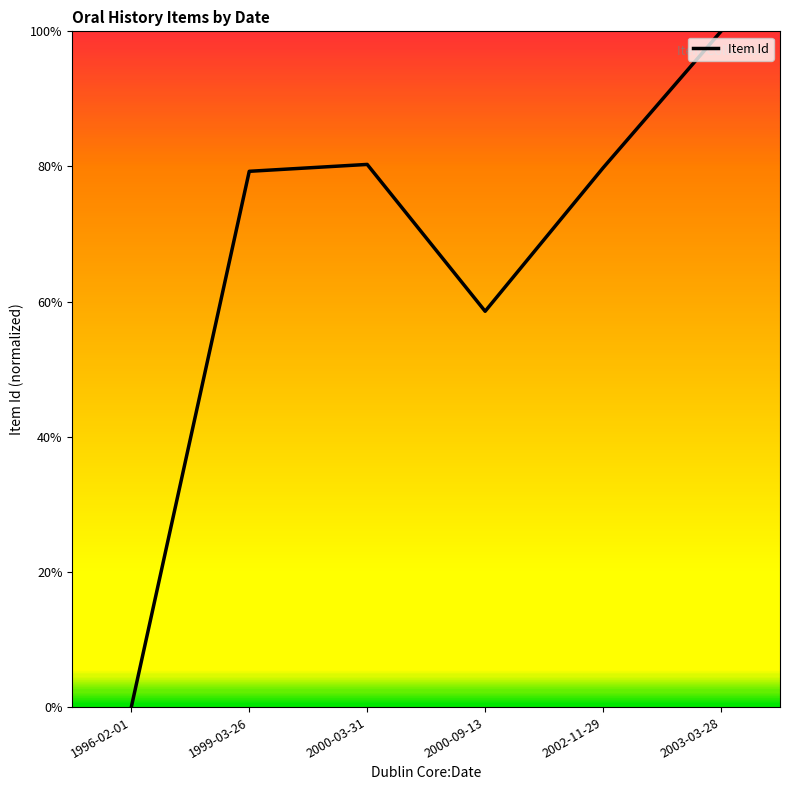

Is it true that the value at 2000-03-31 is 45.5?

False